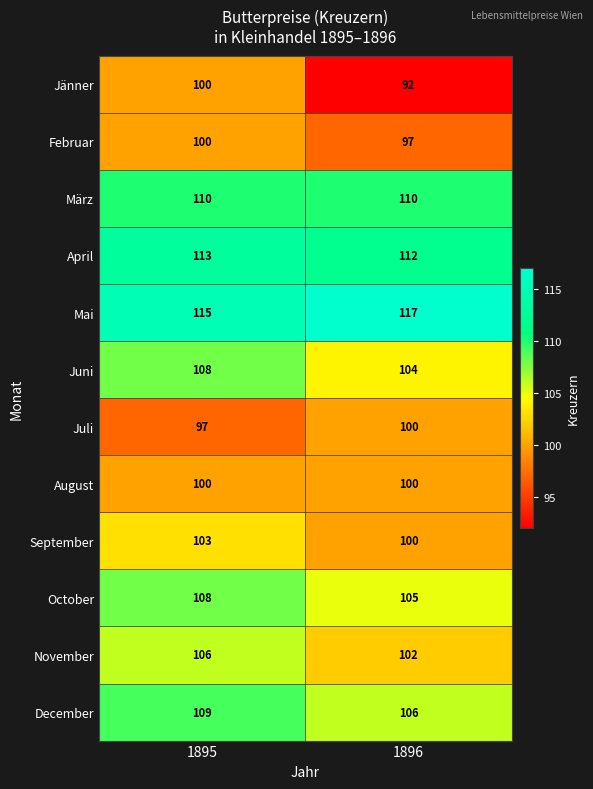

List the labels in order of Februar value, largest first.

1895, 1896